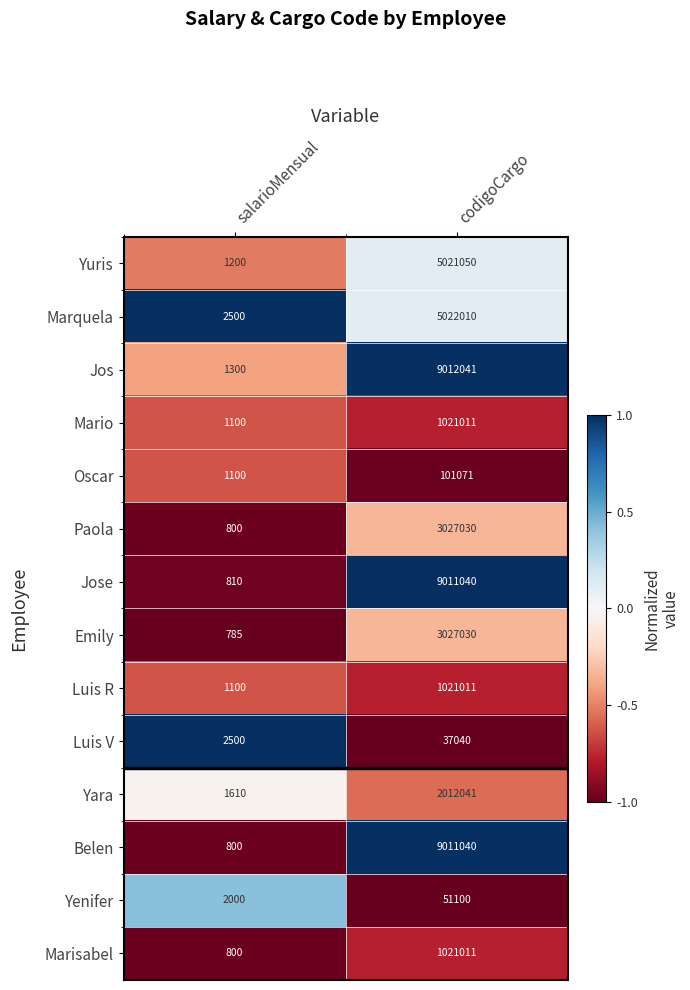

Reading left to right, list all the values displayed in this chart.

Yuris: salarioMensual=1200	codigoCargo=5021050
Marquela: salarioMensual=2500	codigoCargo=5022010
Jos: salarioMensual=1300	codigoCargo=9012041
Mario: salarioMensual=1100	codigoCargo=1021011
Oscar: salarioMensual=1100	codigoCargo=101071
Paola: salarioMensual=800	codigoCargo=3027030
Jose: salarioMensual=810	codigoCargo=9011040
Emily: salarioMensual=785	codigoCargo=3027030
Luis R: salarioMensual=1100	codigoCargo=1021011
Luis V: salarioMensual=2500	codigoCargo=37040
Yara: salarioMensual=1610	codigoCargo=2012041
Belen: salarioMensual=800	codigoCargo=9011040
Yenifer: salarioMensual=2000	codigoCargo=51100
Marisabel: salarioMensual=800	codigoCargo=1021011